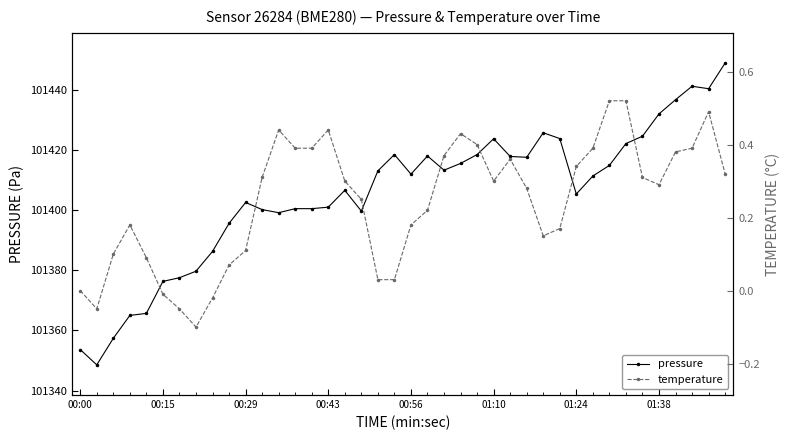

What is the approximate value of temperature at 13?

0.4